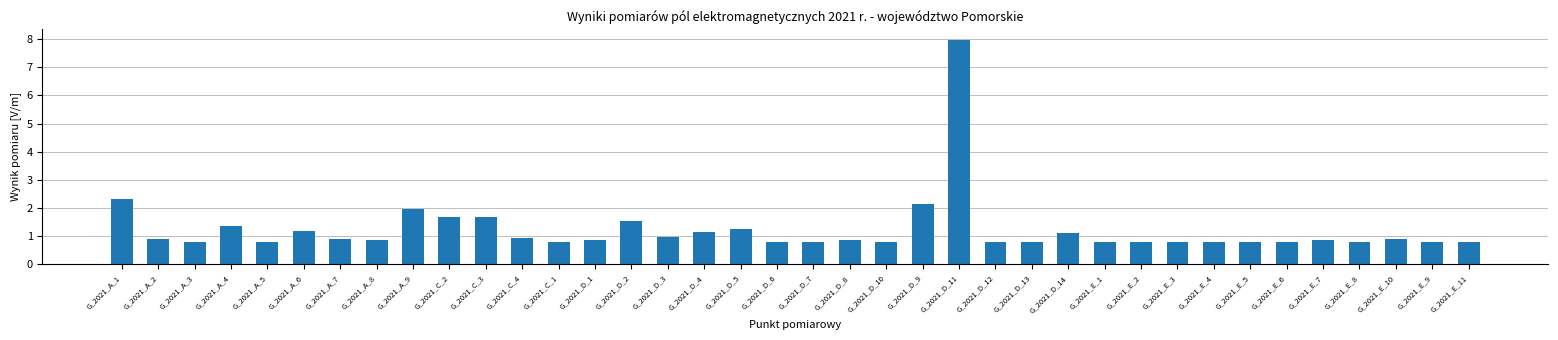

Are the bars grouped side by side (vs. stacked)?

No